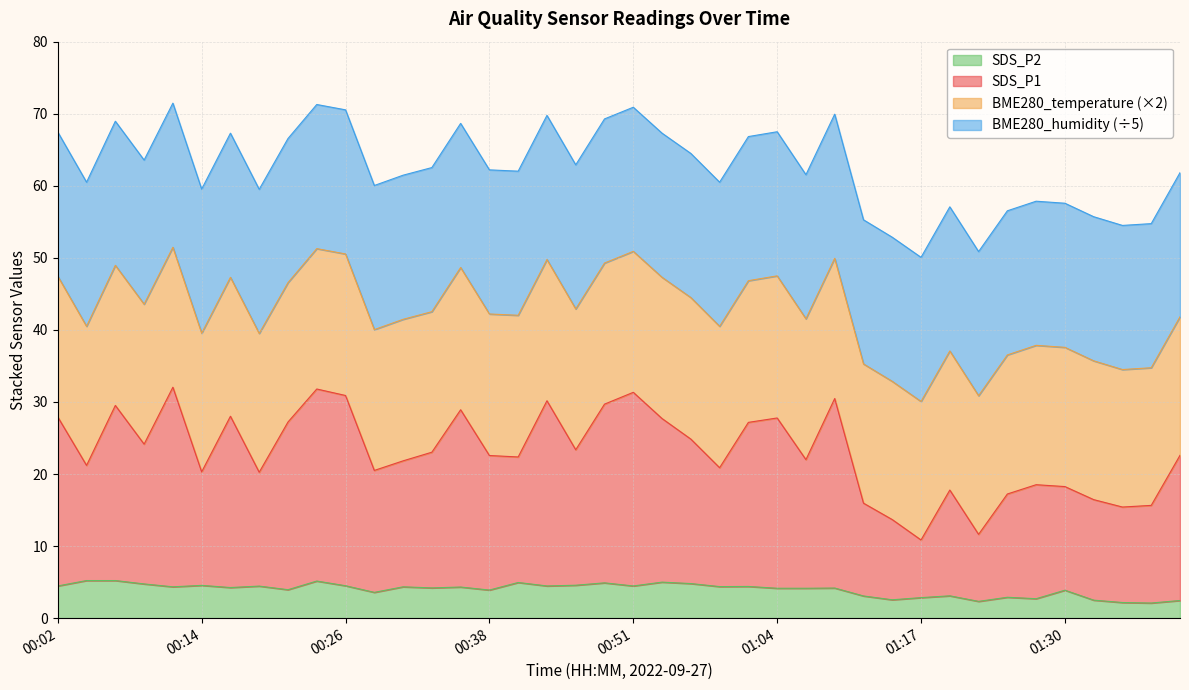

How many categories are shown in the chart?

40